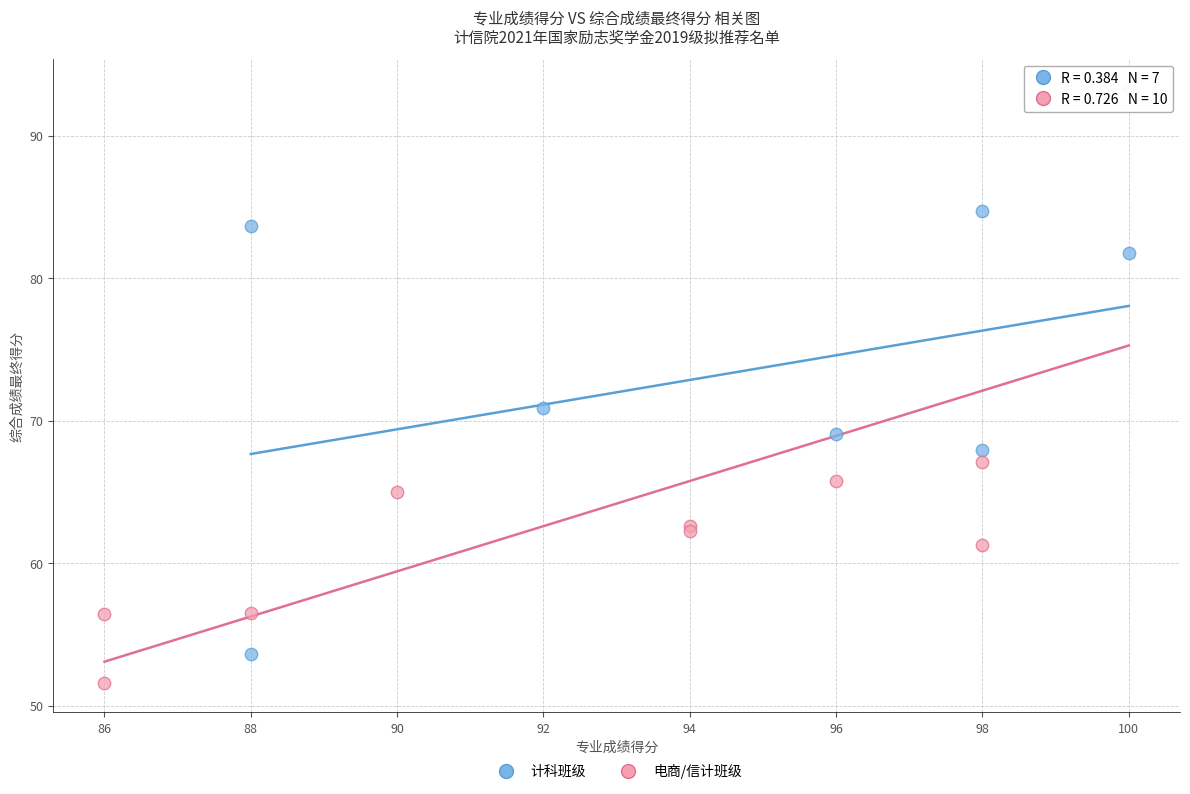

Which series has the largest Y range (max minus min)?

电商/信计班级